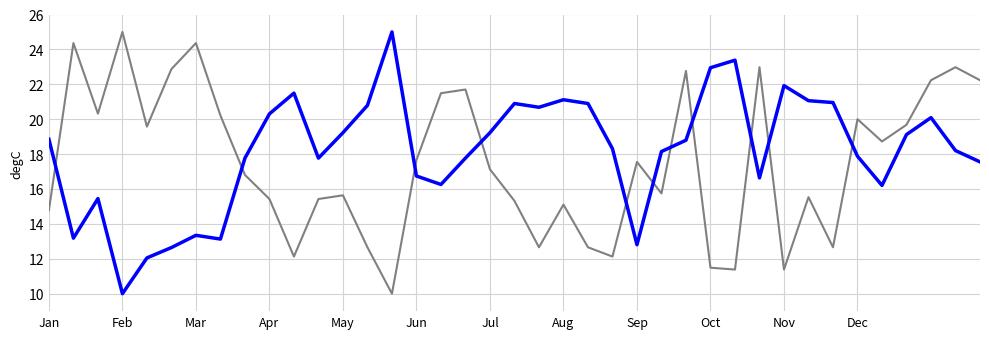

What is the greatest value displayed?

25.0